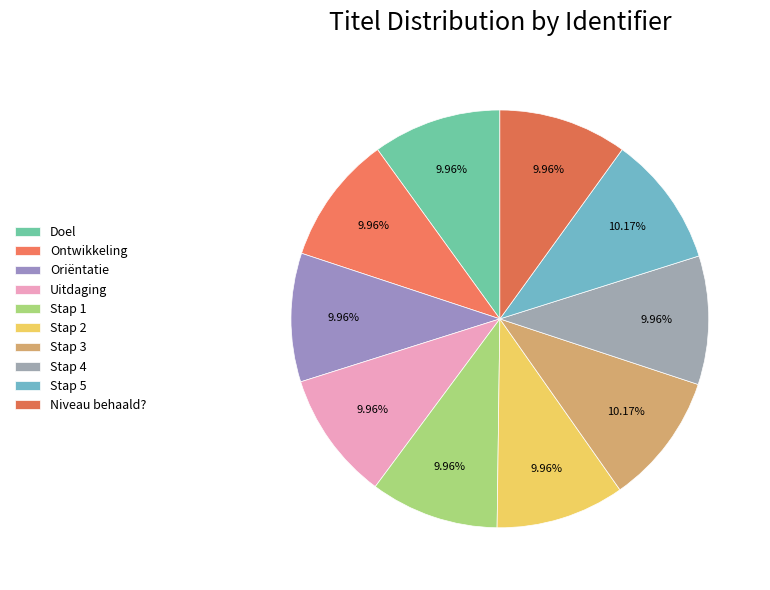

The Oriëntatie slice represents 10% of the pie. True or false?

True